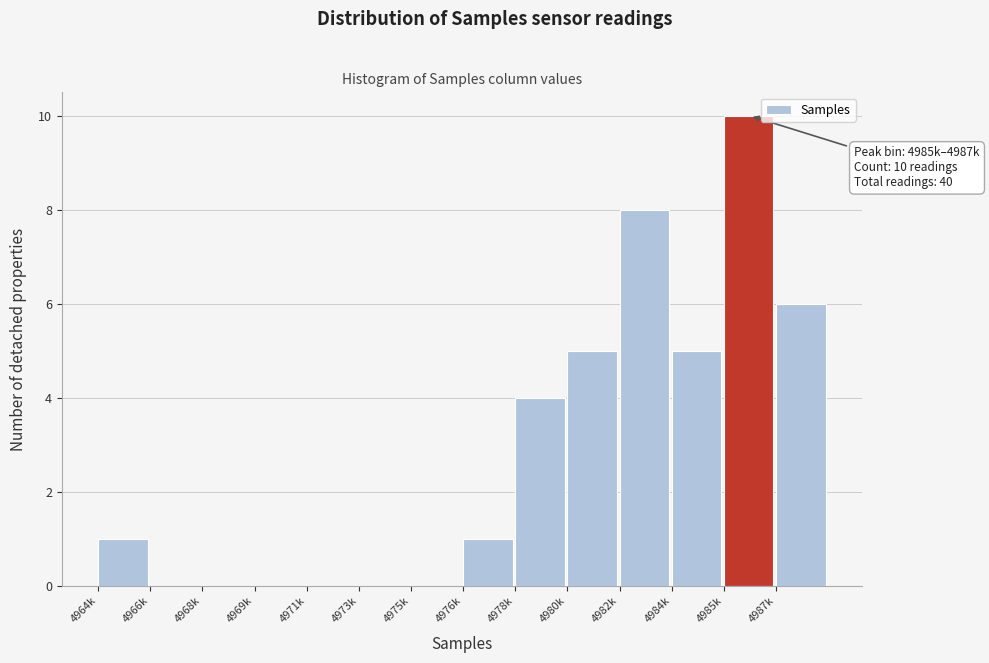

Reading right to left, list all the values displayed in this chart.

4987k=6	4985k=10	4984k=5	4982k=8	4980k=5	4978k=4	4976k=1	4975k=0	4973k=0	4971k=0	4969k=0	4968k=0	4966k=0	4964k=1